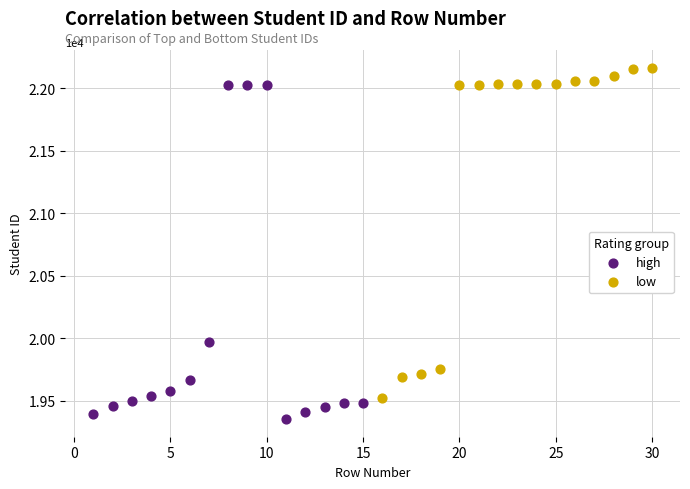

What are all the series names shown in the legend?

high, low